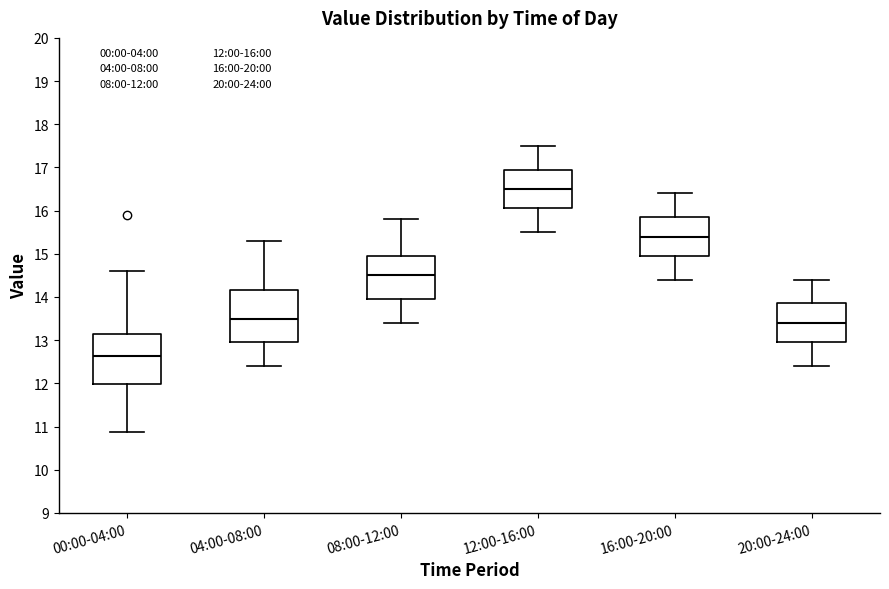

Reading left to right, read every box against the y-axis: the position of its median line, the range the box covers, and the ends of its whiskers. The values are not printed on the chart, so give them approximately, as read against the axis.

00:00-04:00: median 12.6, box 12.0 to 13.2, whiskers 10.9 to 14.6
04:00-08:00: median 13.5, box 13.0 to 14.2, whiskers 12.4 to 15.3
08:00-12:00: median 14.5, box 14.0 to 15.0, whiskers 13.4 to 15.8
12:00-16:00: median 16.5, box 16.1 to 17.0, whiskers 15.5 to 17.5
16:00-20:00: median 15.4, box 15.0 to 15.9, whiskers 14.4 to 16.4
20:00-24:00: median 13.4, box 13.0 to 13.9, whiskers 12.4 to 14.4